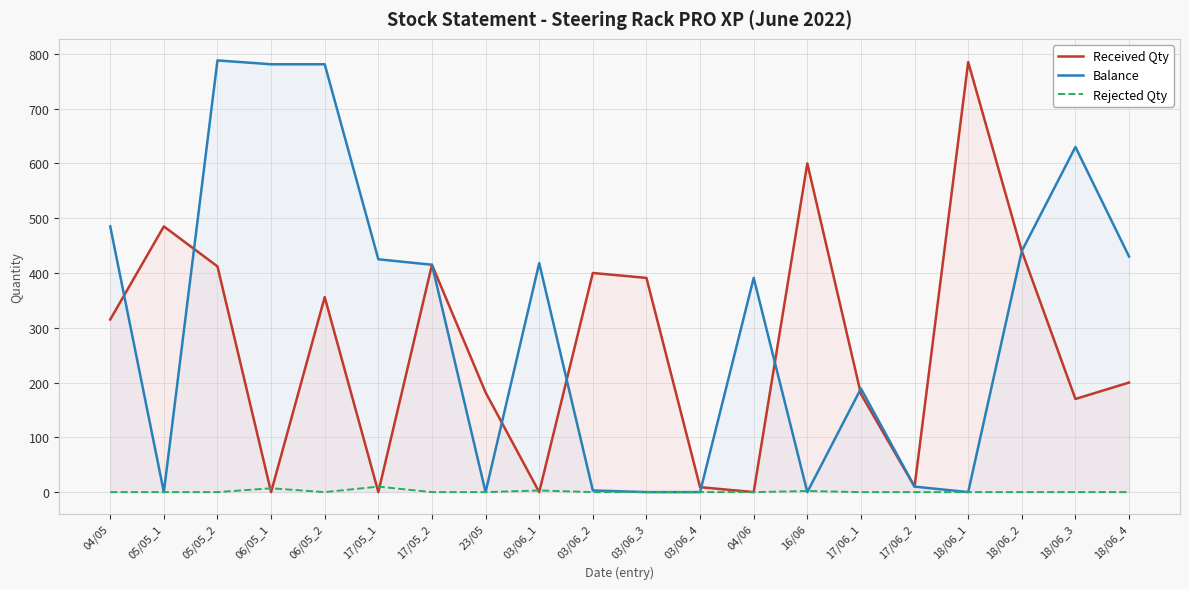

How many times do Balance and Received Qty cross each other?

7